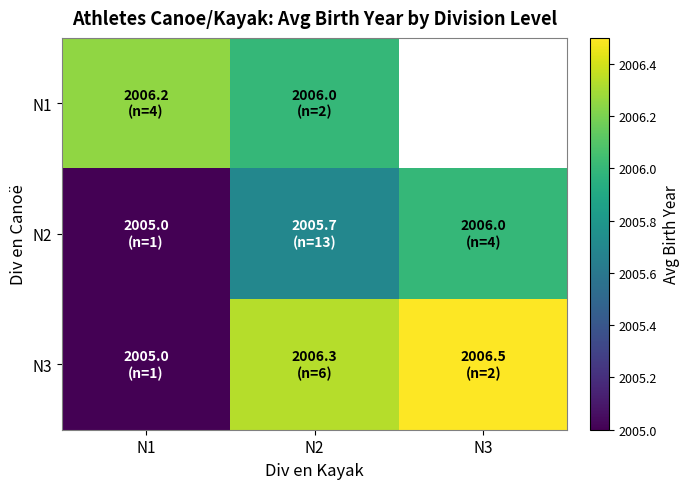

Which category has the highest value in the N3 series?

N3